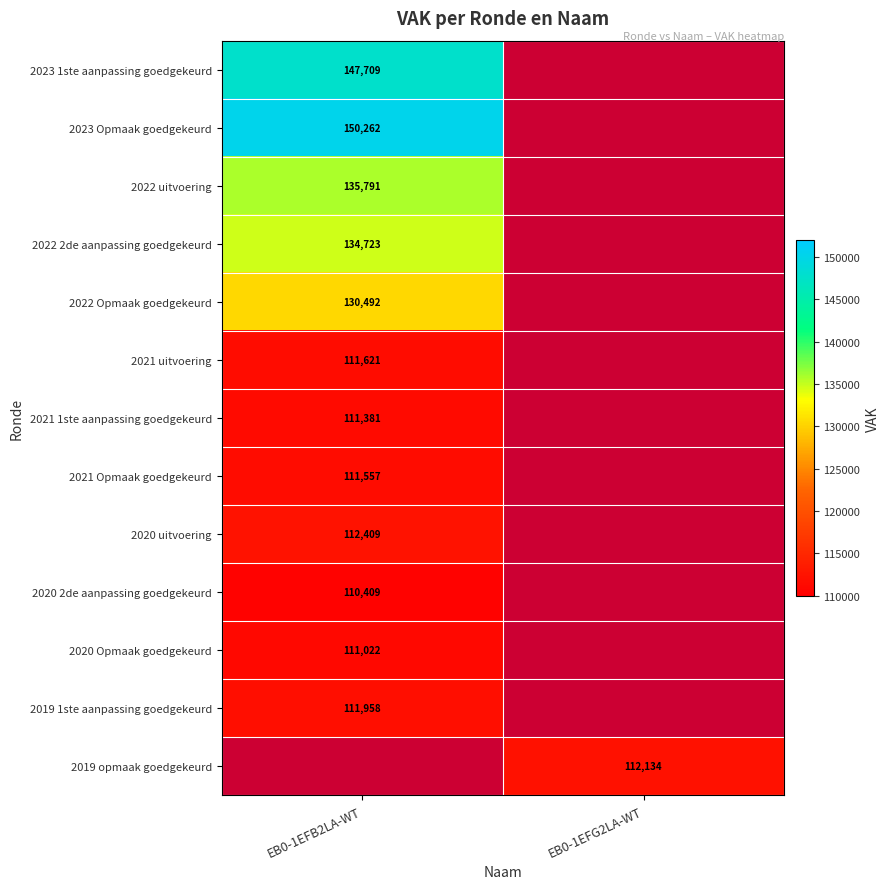

True or false: 2023 Opmaak goedgekeurd has a value of 150262 at EB0-1EFB2LA-WT.

True